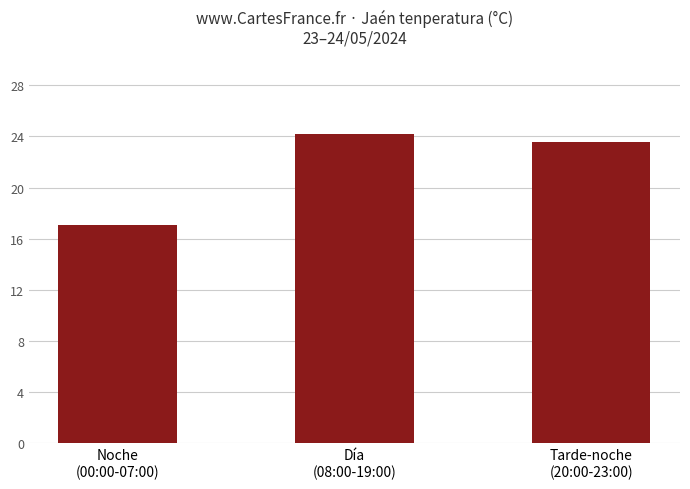

Count the number of data series in this chart.

1